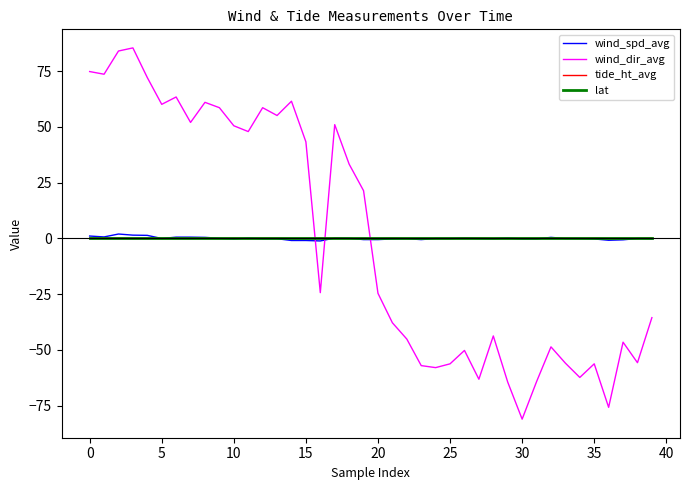

Which series has the widest spread of values?

wind_dir_avg